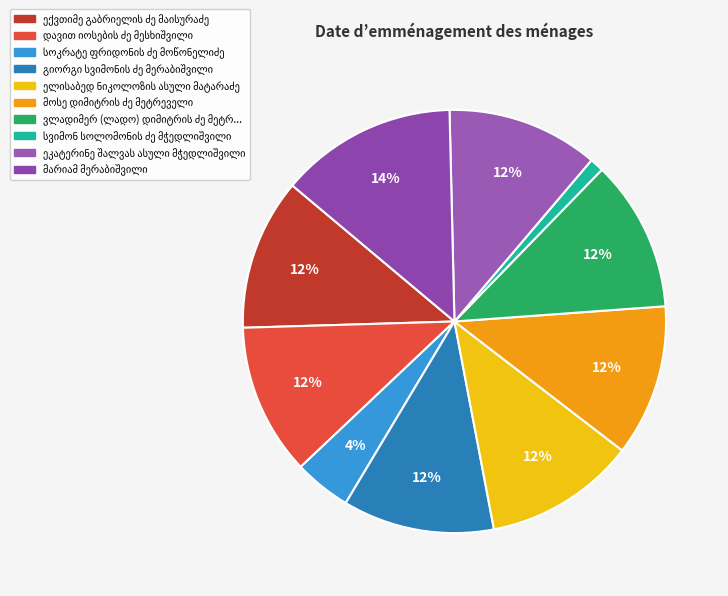

True or false: სვიმონ სოლომონის ძე მჭედლიშვილი accounts for 1% of the total.

True